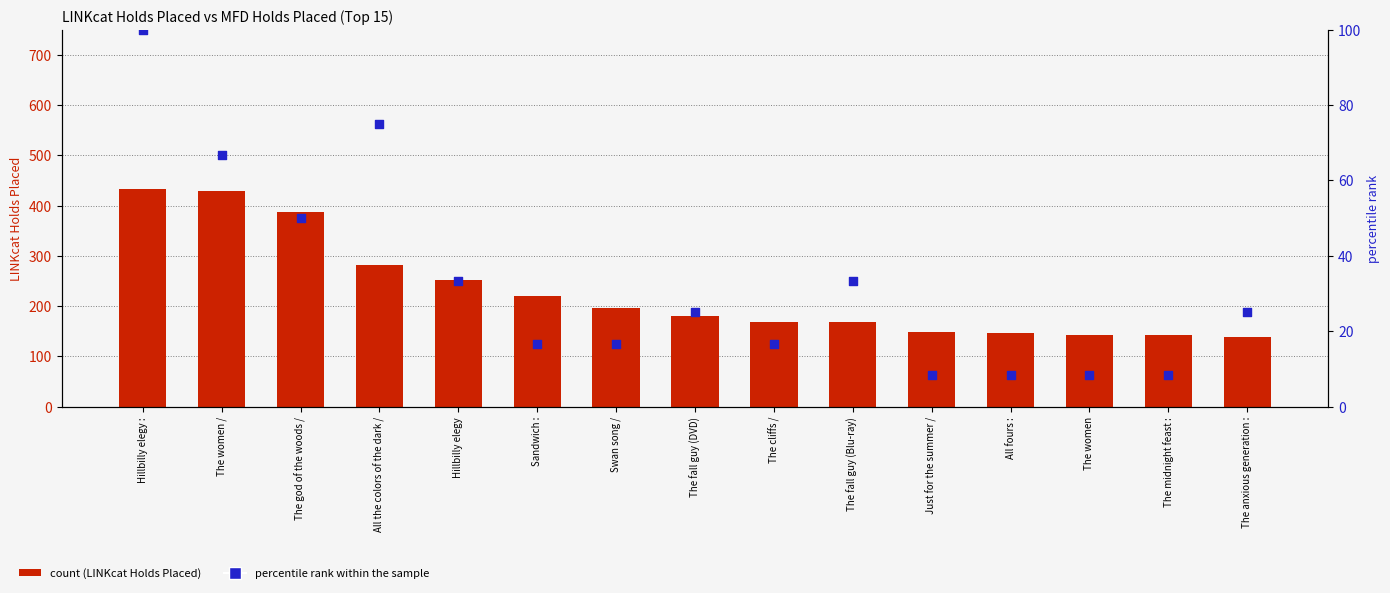

What are all the series names shown in the legend?

LINKcat Holds Placed, percentile rank within the sample